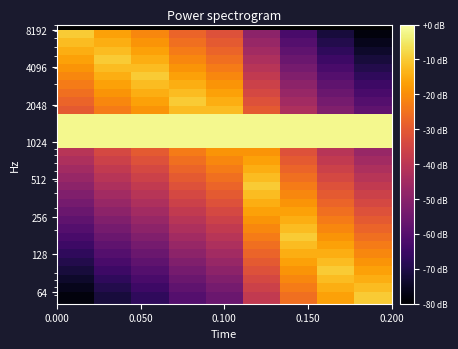

What is the minimum value shown in the chart?

-78.2